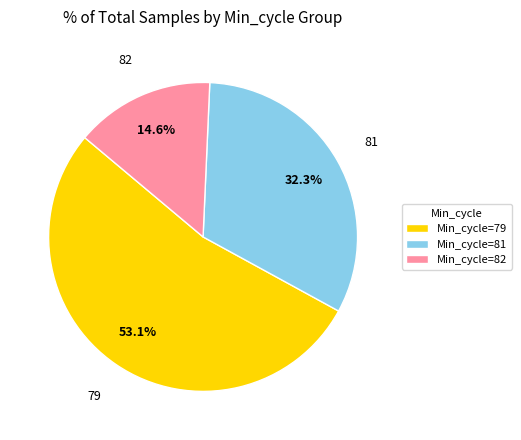

What is the ratio of the value at Min_cycle=81 to the value at Min_cycle=79?

0.6